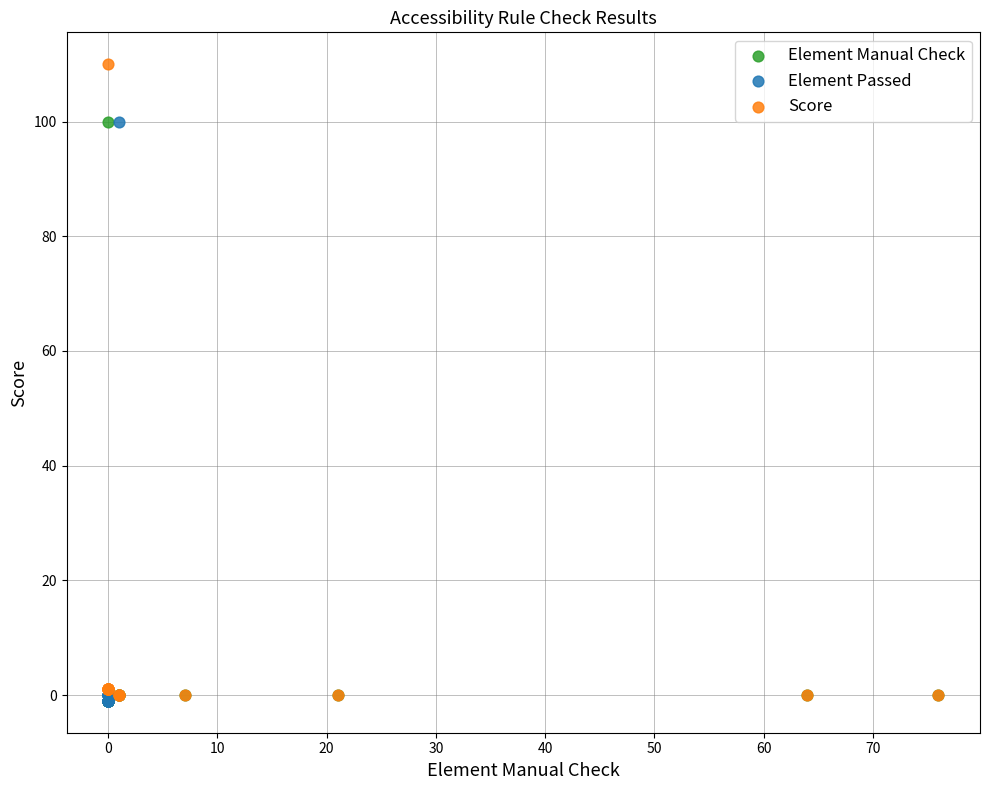

Which series reaches the maximum Y coordinate?

Score